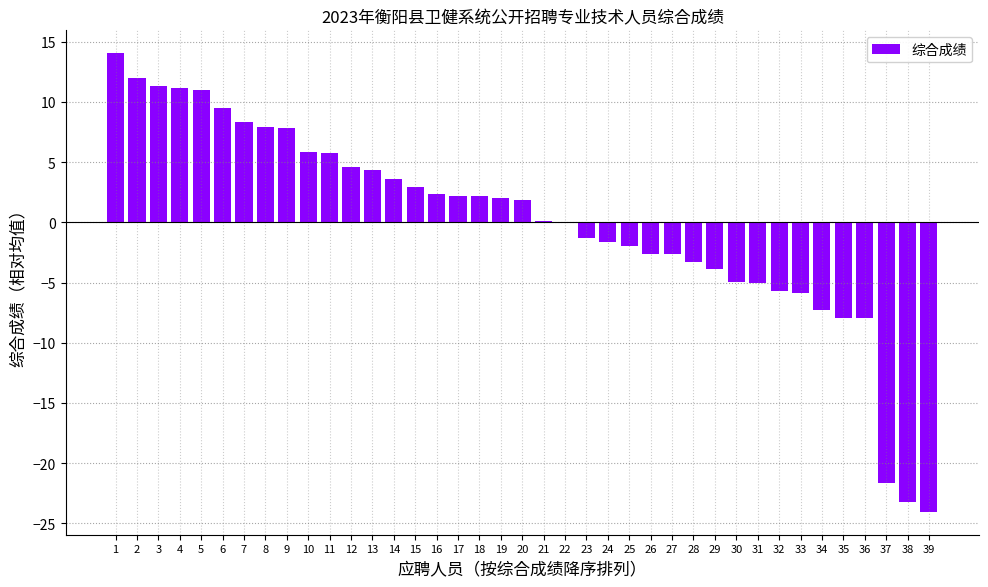

What is the change in value from 18 to 19?

-0.1